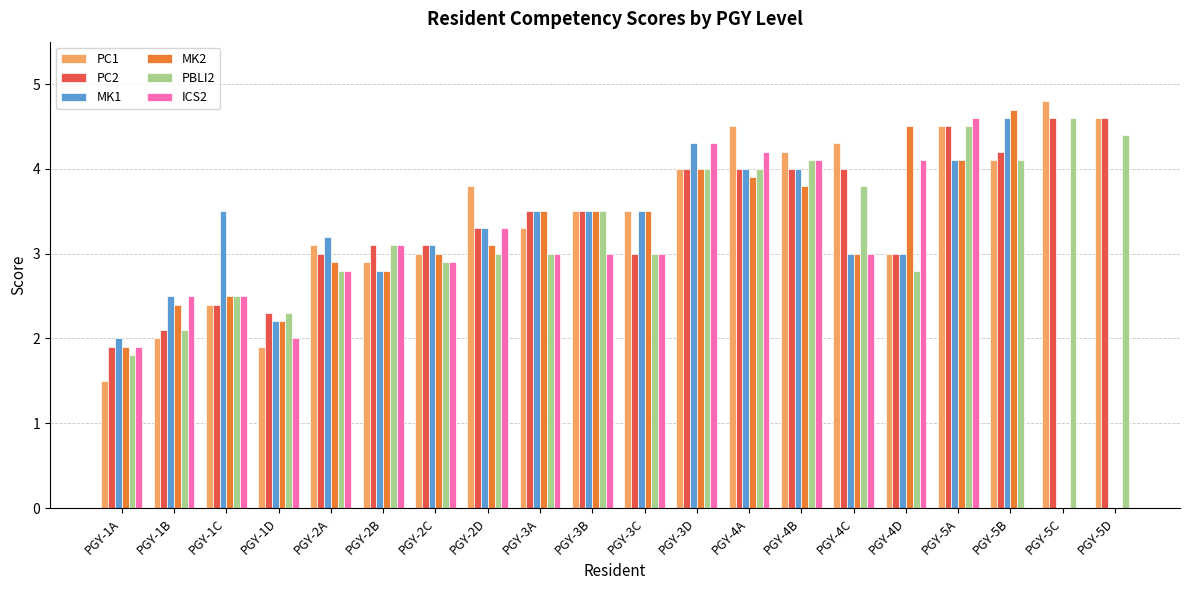

What is the label of the 7th bar from the left?

PGY-2C